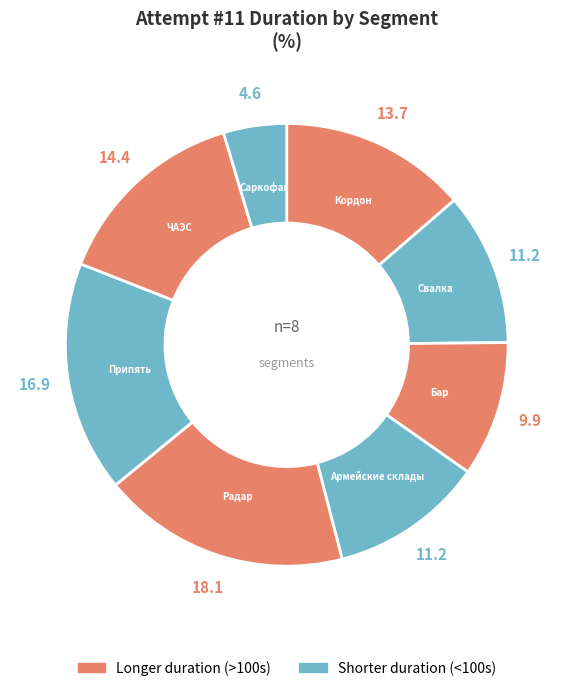

How many segments does this pie chart have?

8